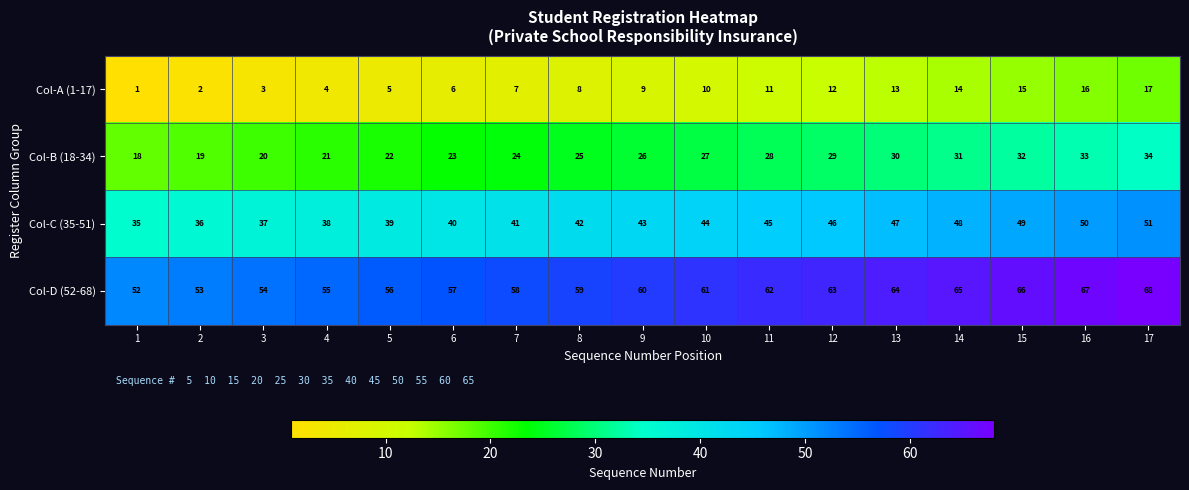

List the series in order of their overall mean, lowest first.

Col-A (1-17), Col-B (18-34), Col-C (35-51), Col-D (52-68)